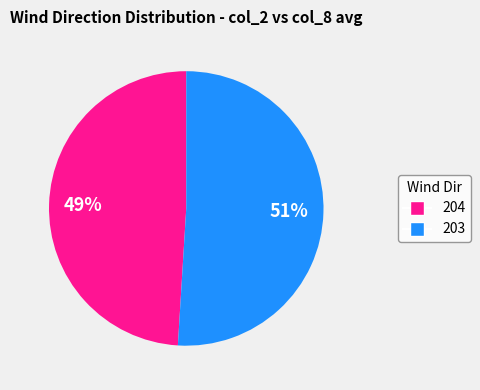

To the nearest percent, what is the average slice percentage?

50%